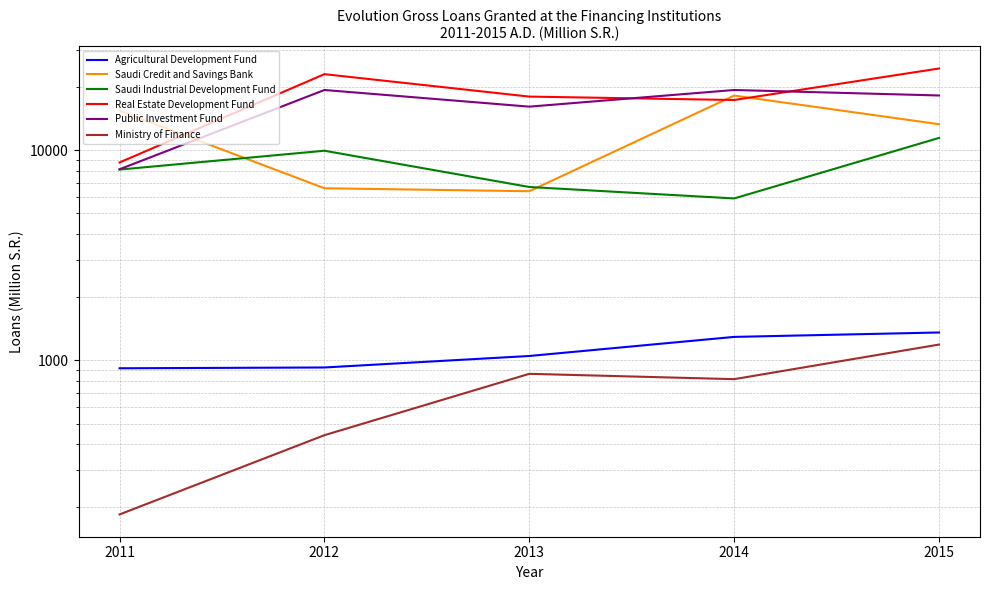

Between 2015 and 2012, which is larger?

2015